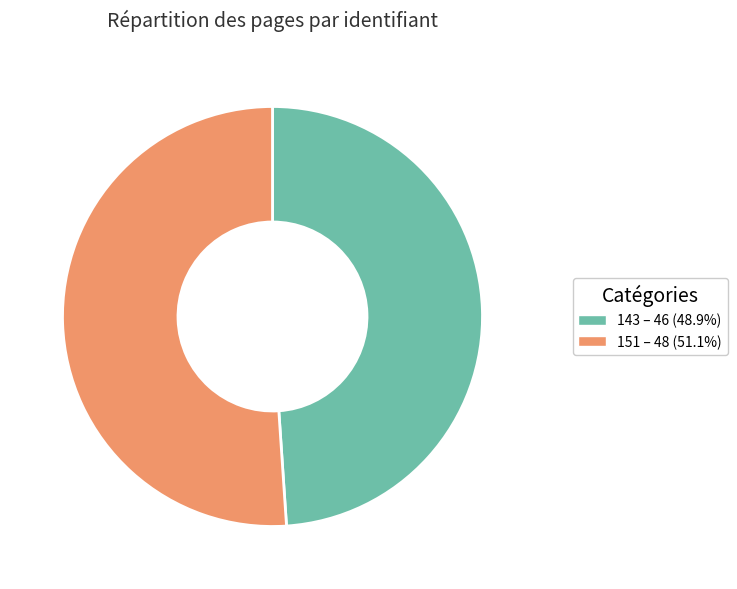

Approximately how many times larger is the value at 151 compared to 143?

1.0